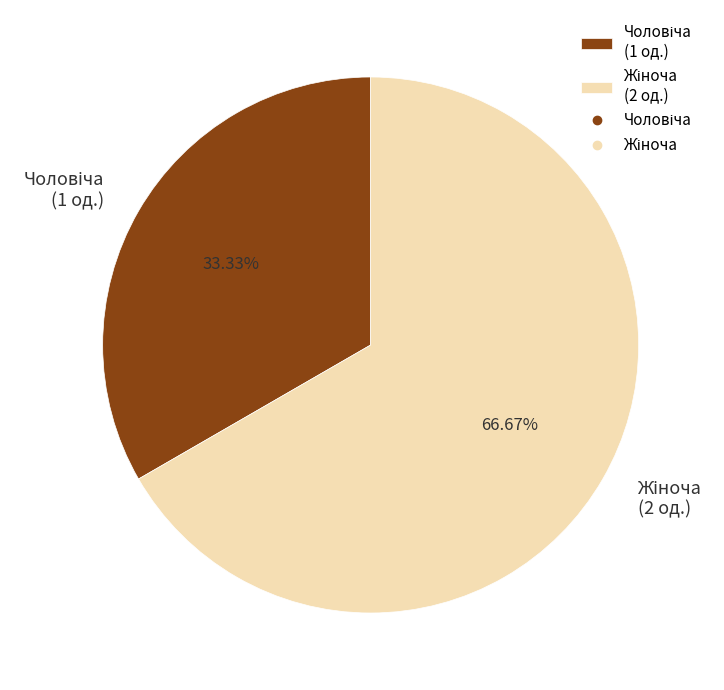

How many segments does this pie chart have?

2